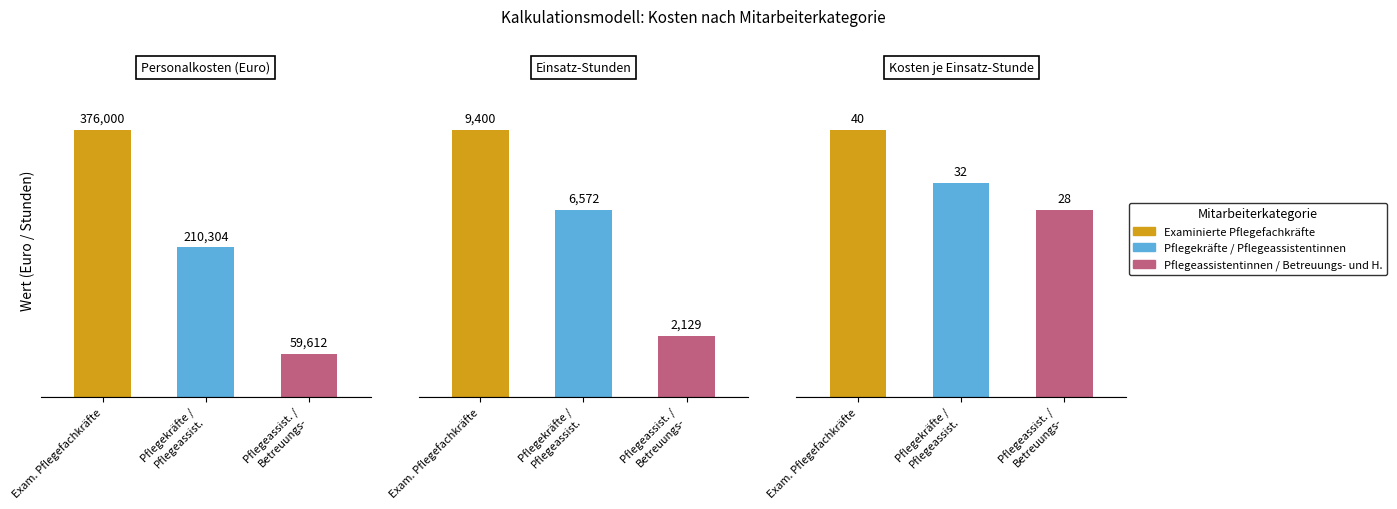

True or false: Pflegeassistentinnen / Betreuungs- und H. has a value of 98997 at 0.

False